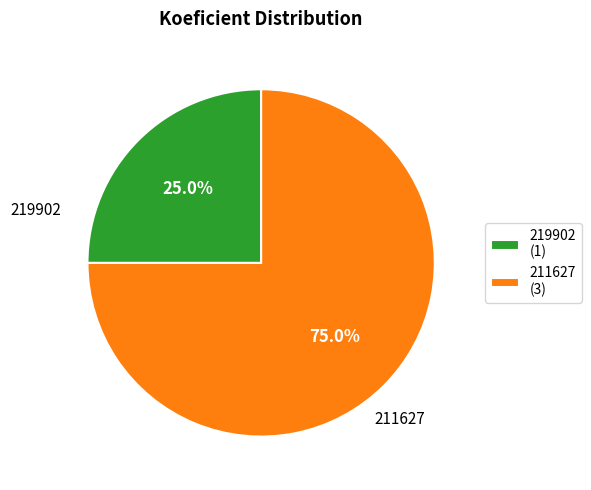

True or false: 211627 accounts for 75% of the total.

True